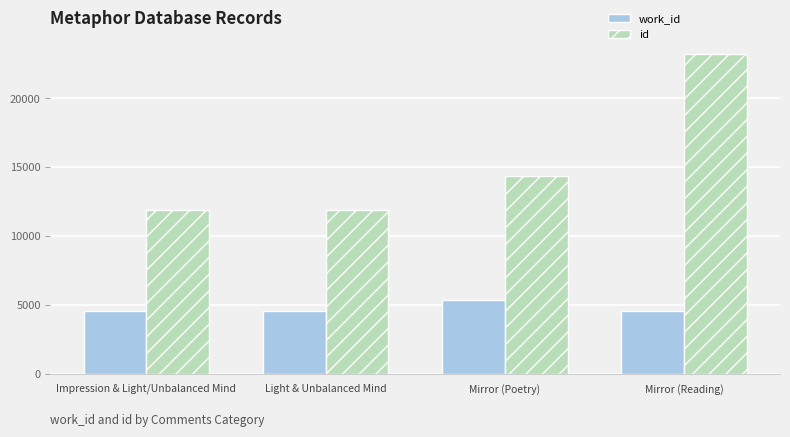

Rank the series by their maximum value, from lowest to highest.

work_id, id